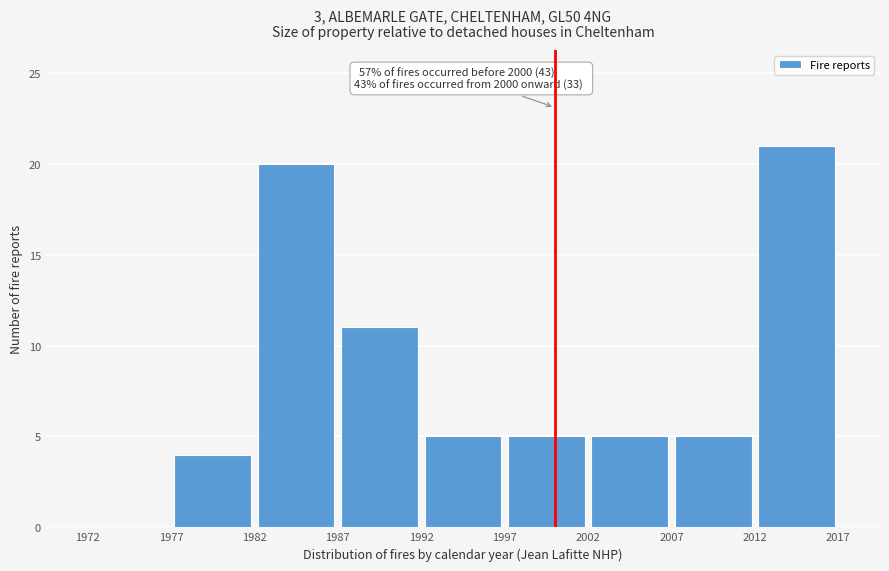

Over which range of the x-axis is the bar tallest?

2012 to 2017